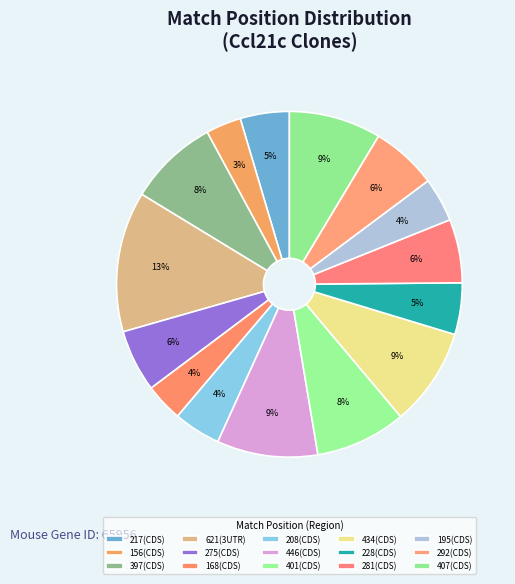

To the nearest percent, what is the average slice percentage?

7%